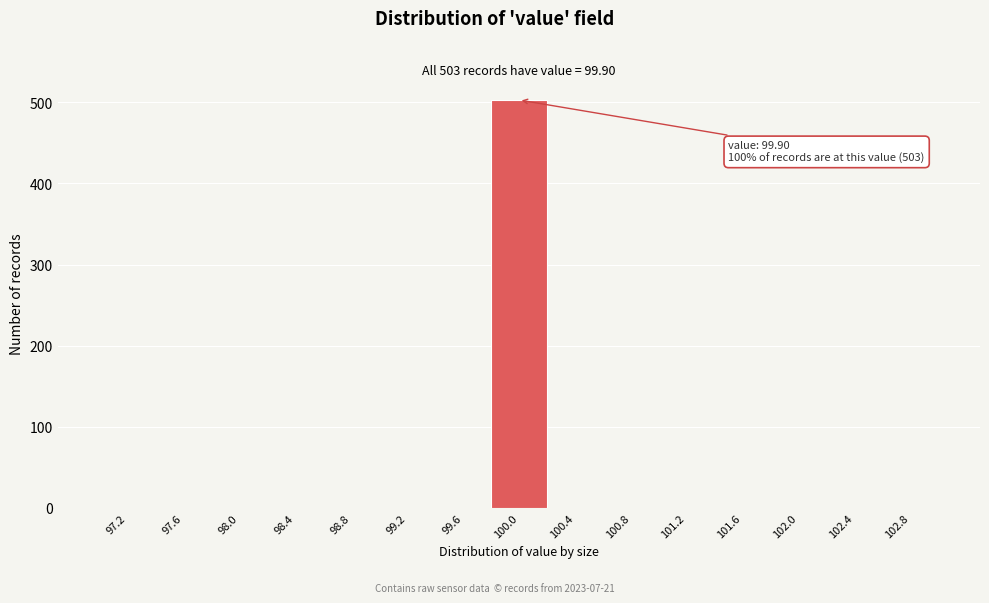

Which range on the x-axis has the tallest bar?

99.8 to 100.2